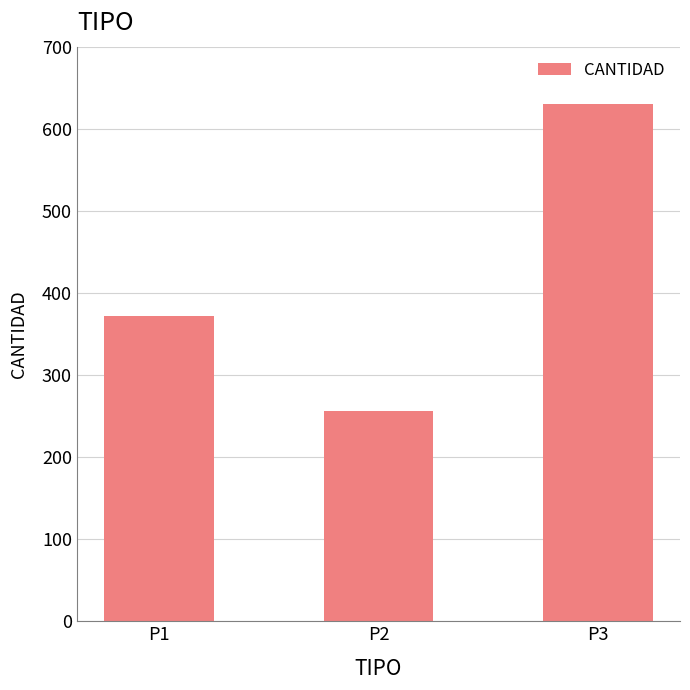

Between P2 and P1, which is larger?

P1